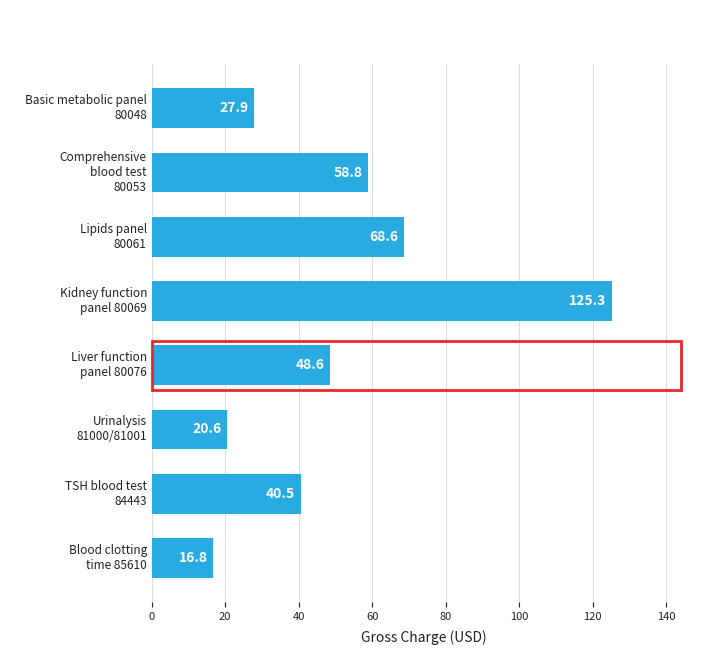

List the labels in order of value, largest first.

Kidney function
panel 80069, Lipids panel
80061, Comprehensive
blood test
80053, Liver function
panel 80076, TSH blood test
84443, Basic metabolic panel
80048, Urinalysis
81000/81001, Blood clotting
time 85610